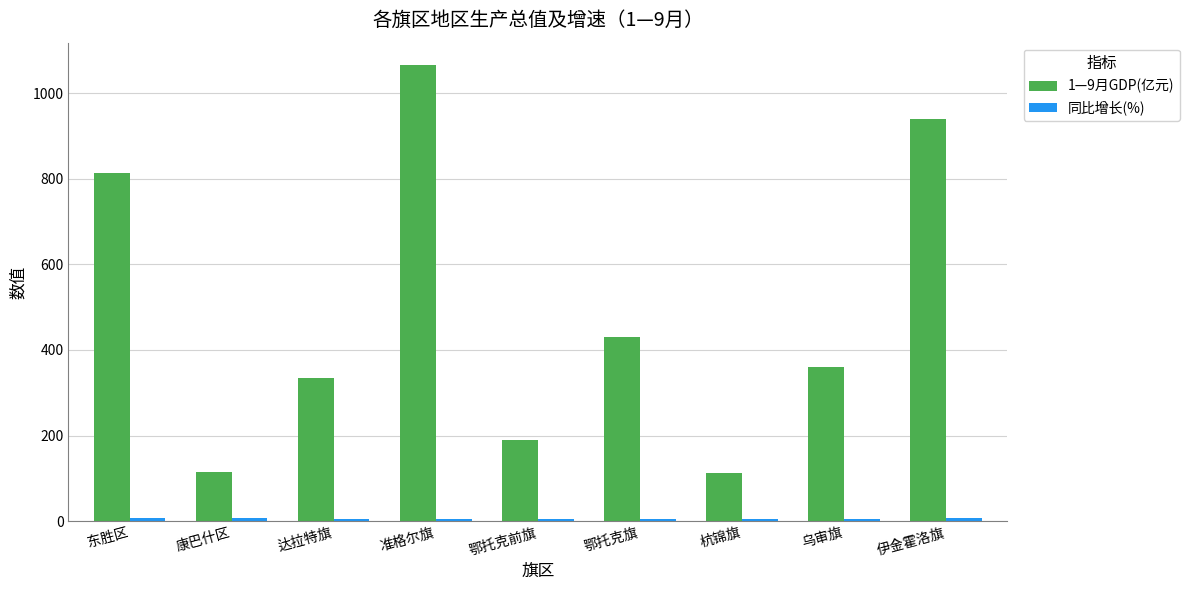

Which label corresponds to the largest value in the chart?

准格尔旗